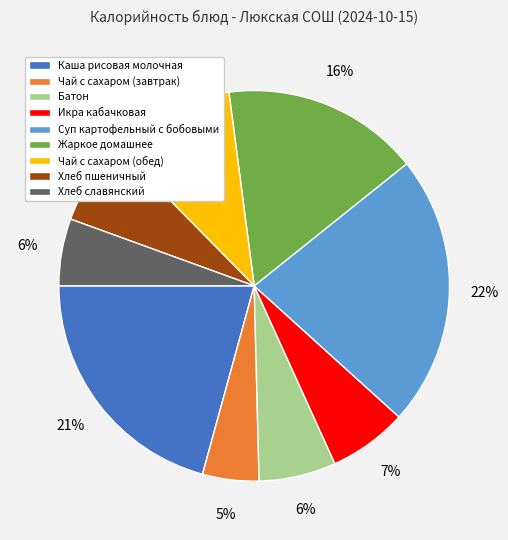

What is the smallest slice in the pie chart?

Чай с сахаром (завтрак)